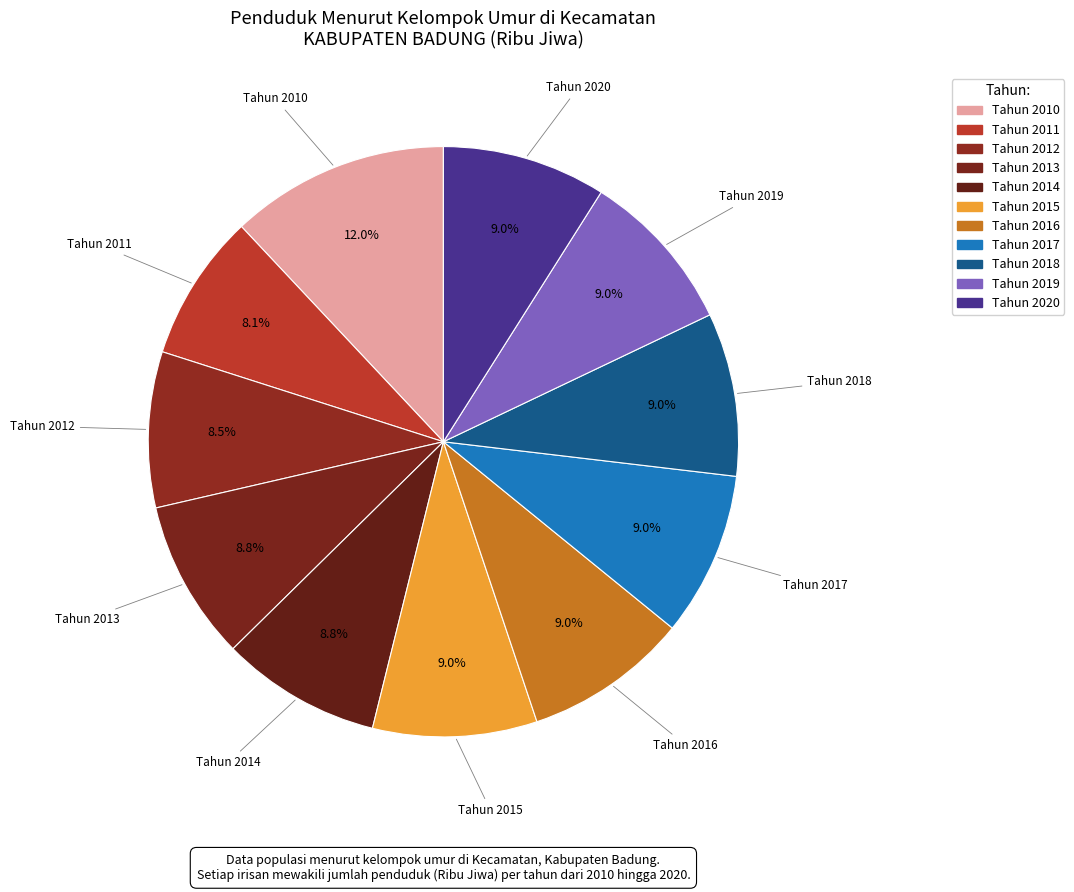

How many slices are in this pie chart?

11